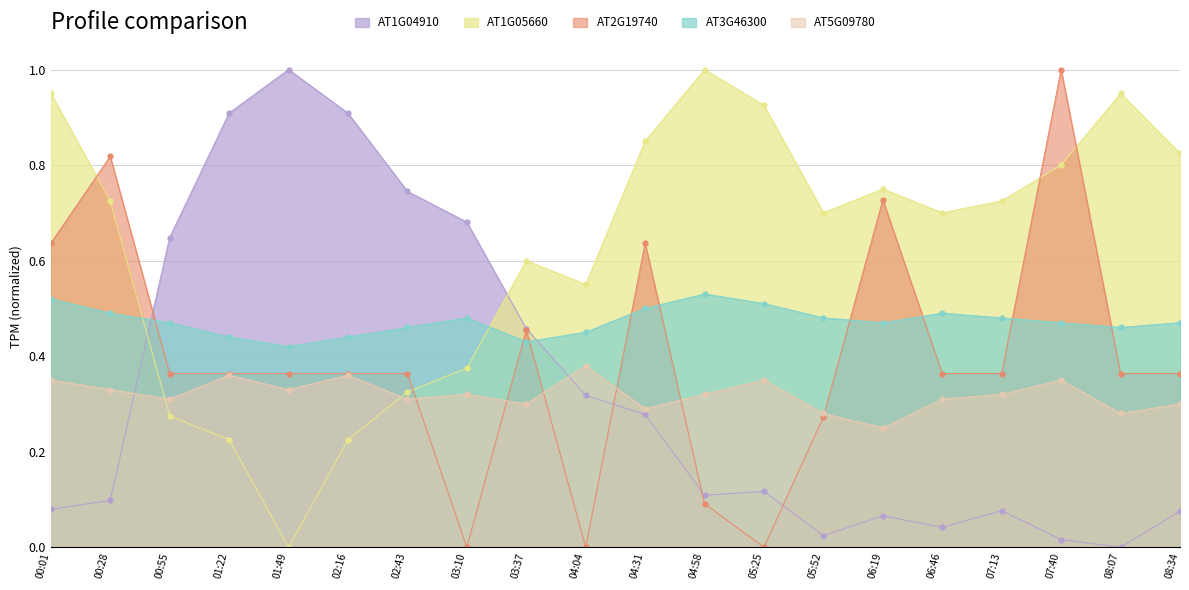

How many intersections are there between BME280_temperature and BME280_humidity?

2